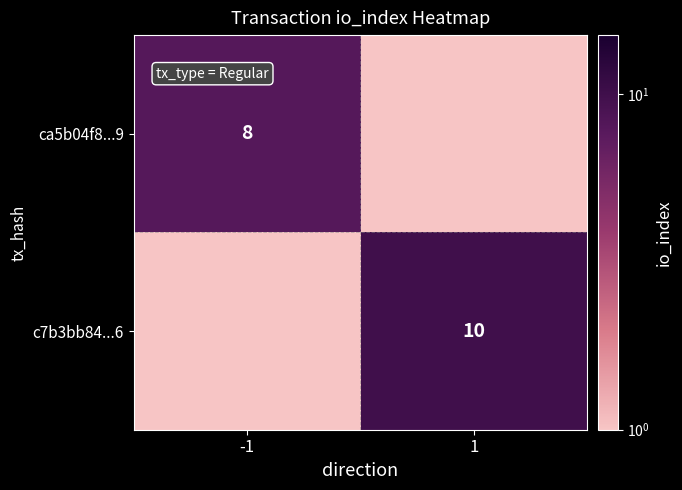

At how many categories does at least one series exceed 0?

2